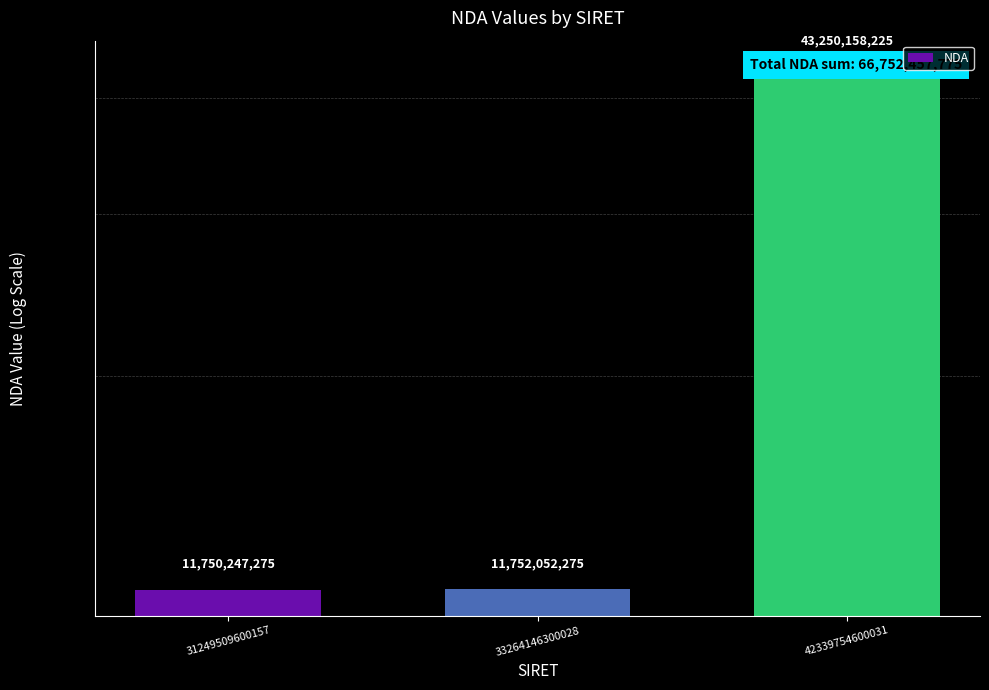

What is the ratio of the value at 33264146300028 to the value at 42339754600031?

0.3